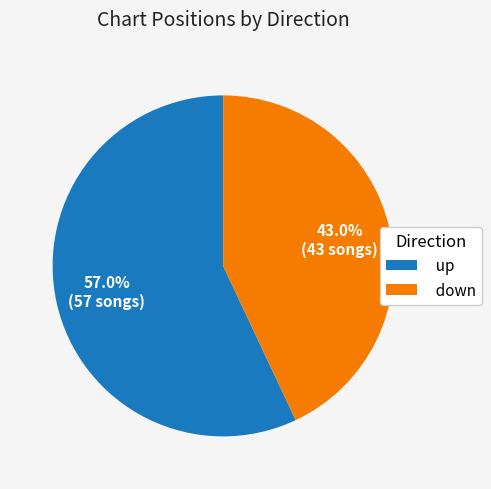

What percentage do up and down together represent?

100.0%